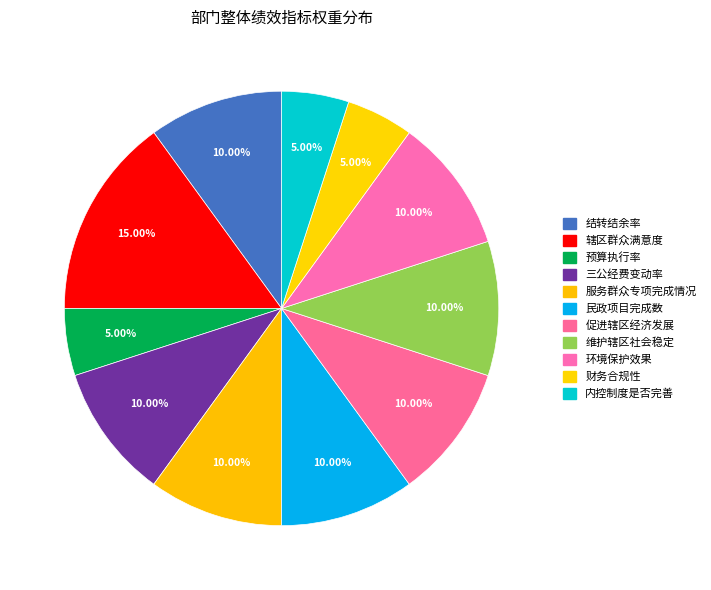

The 促进辖区经济发展 slice represents 10% of the pie. True or false?

True